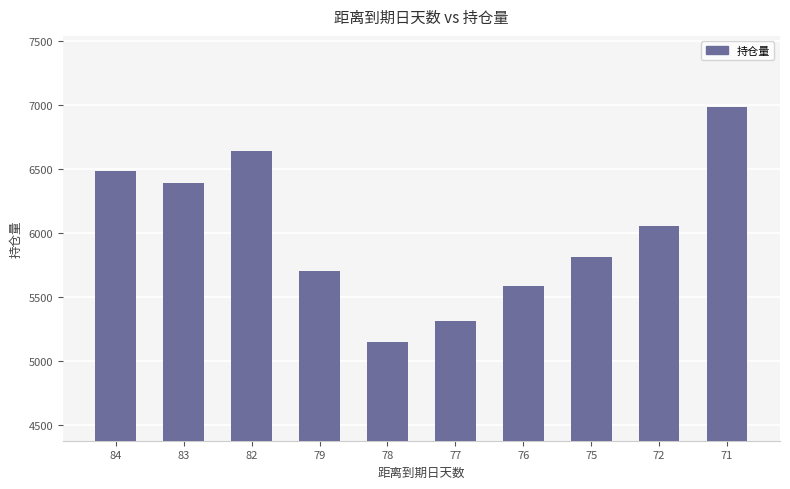

Between 84 and 72, which is larger?

84